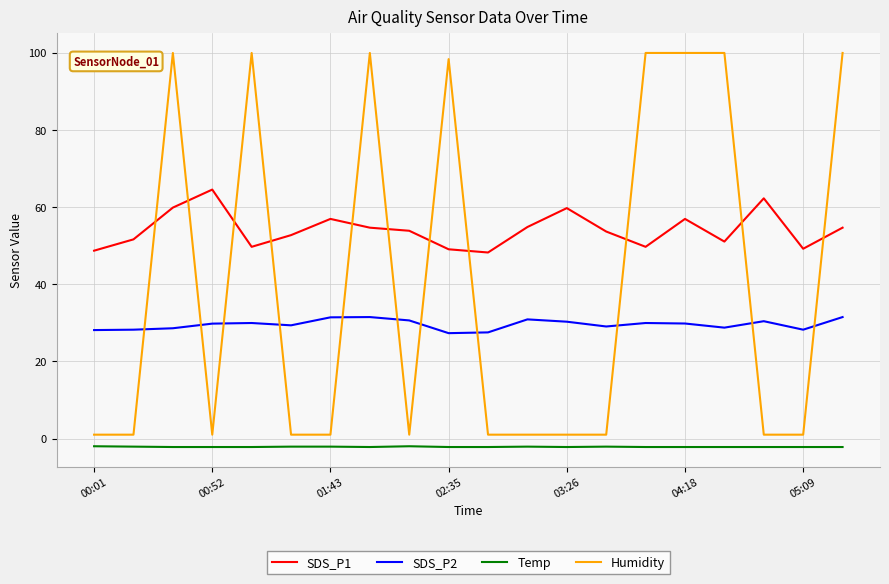

Rank the series by their maximum value, from highest to lowest.

Humidity, SDS_P1, SDS_P2, Temp